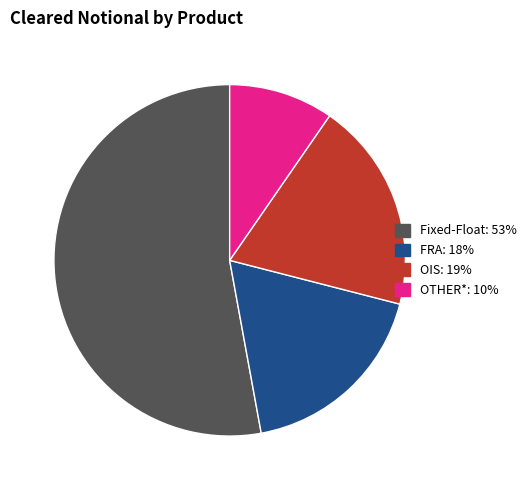

True or false: OIS: 19% accounts for 29% of the total.

False